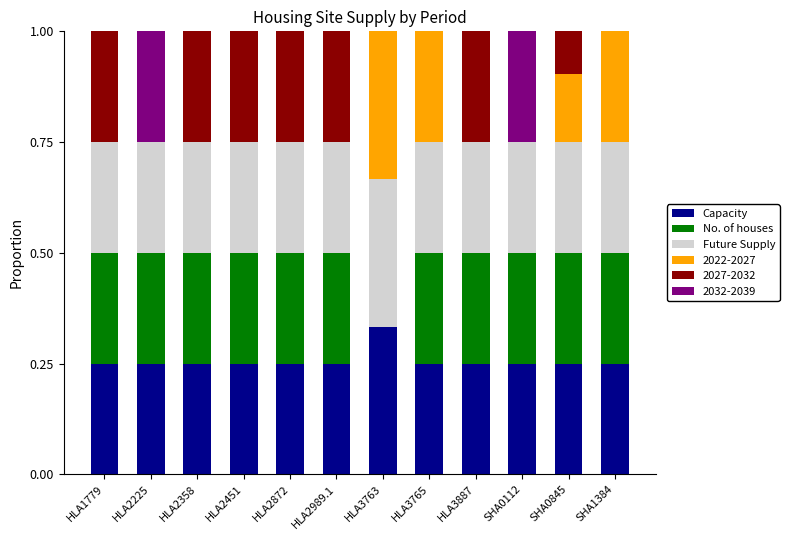

The Capacity series shows 0.4 at SHA1384. True or false?

False